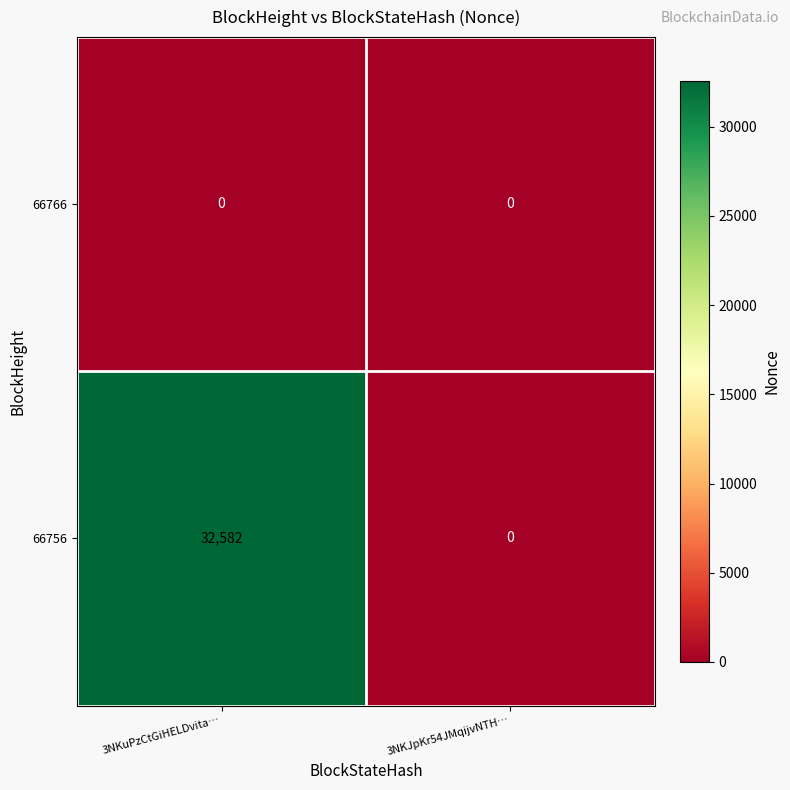

Reading right to left, list all the values displayed in this chart.

66766: 0	0
66756: 0	32582